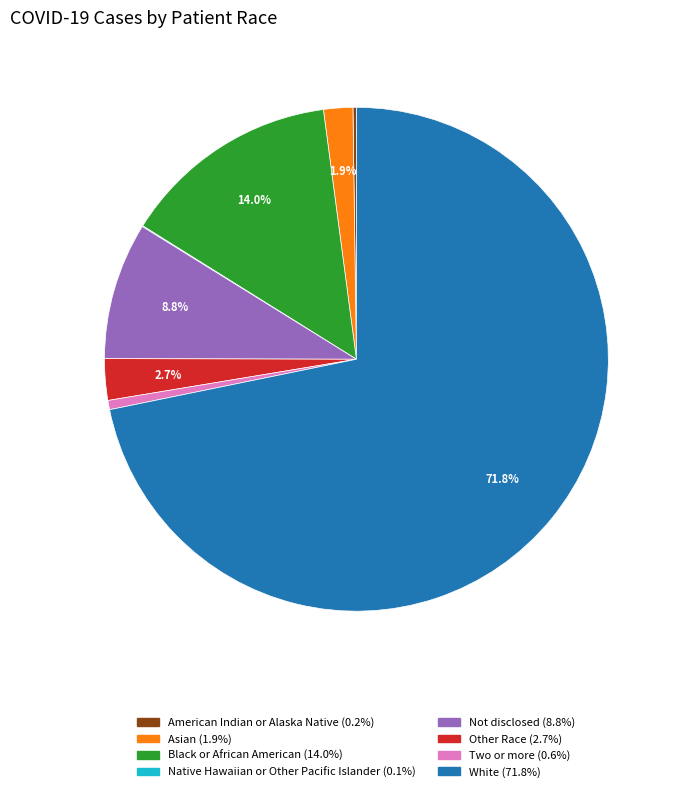

Approximately how many times larger is the value at Other Race compared to Two or more?

4.5